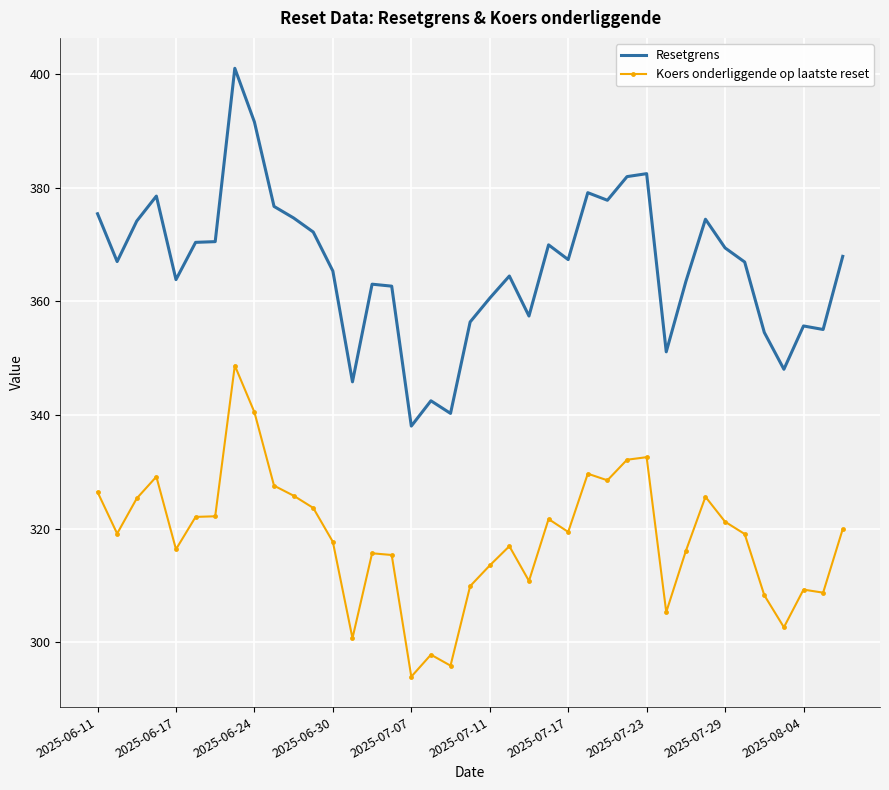

Which series has the widest spread of values?

Resetgrens